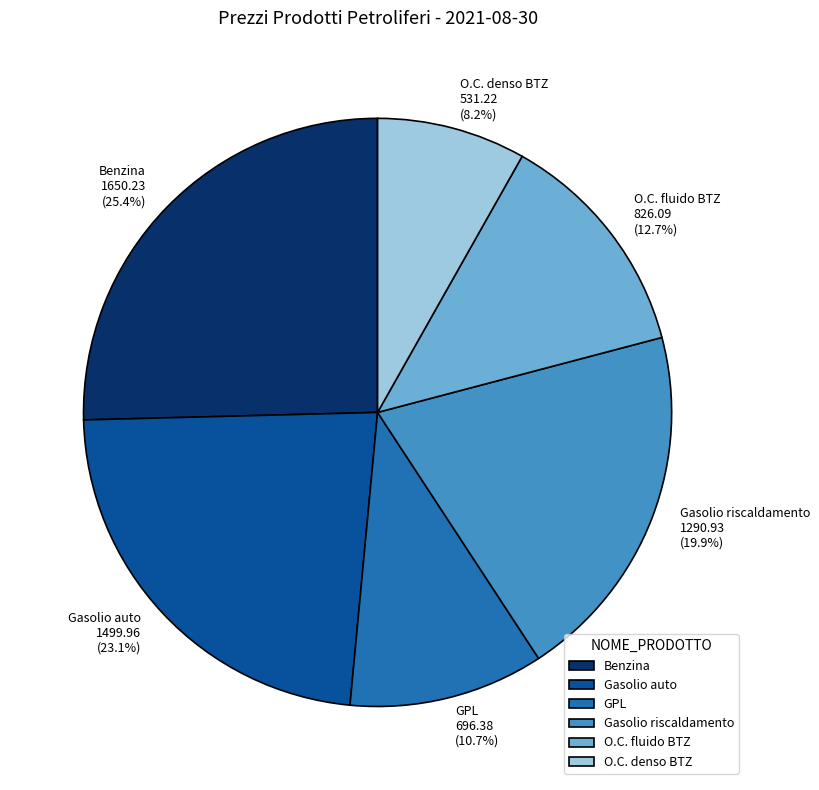

Rank the categories by value from lowest to highest.

O.C. denso BTZ, GPL, O.C. fluido BTZ, Gasolio riscaldamento, Gasolio auto, Benzina